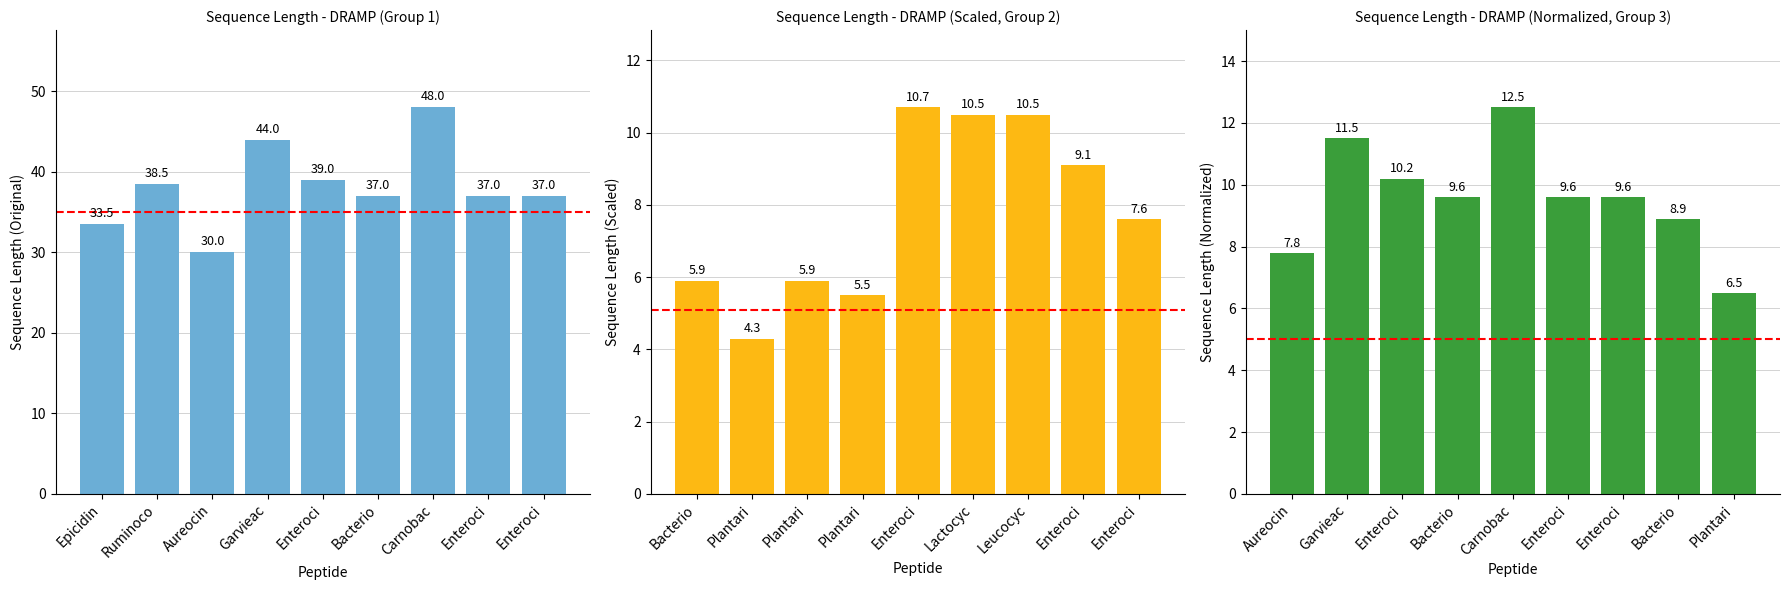

What is the average value of the Sequence Length (Scaled) series?

7.8